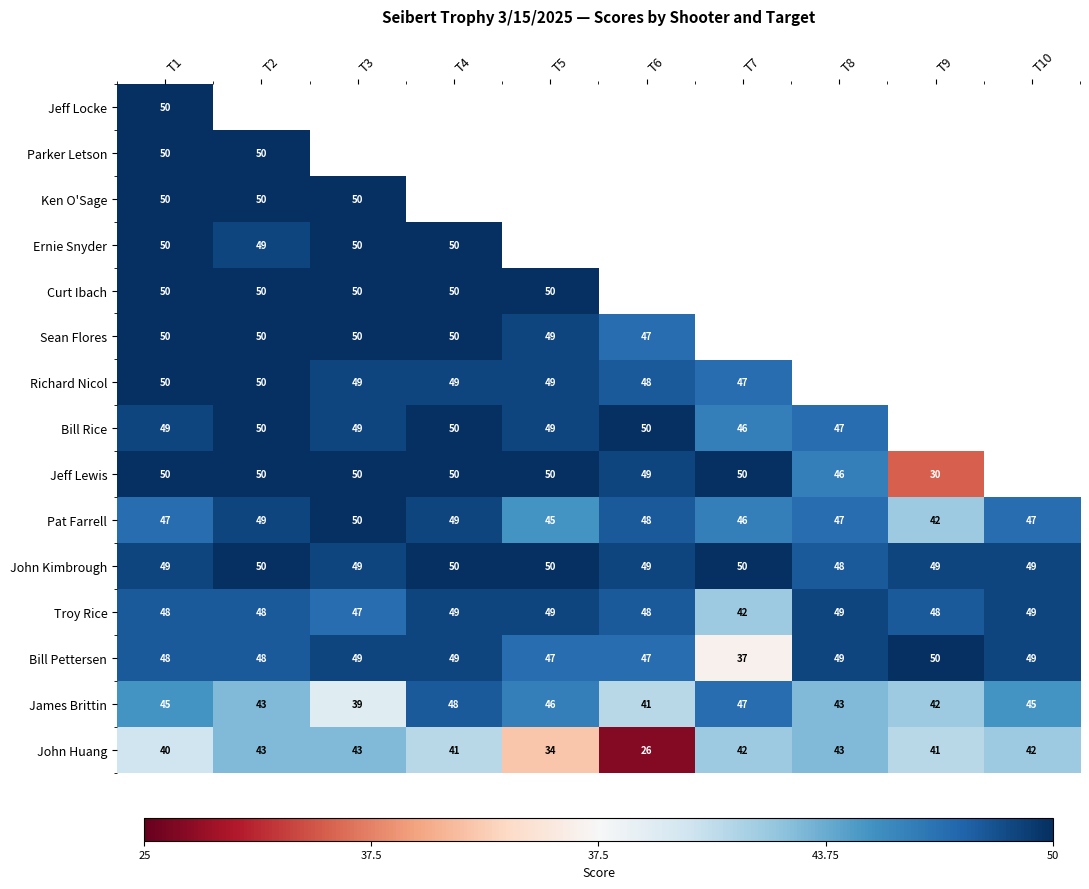

Is the value of Pat Farrell at T3 greater than the value of John Kimbrough at T10?

Yes